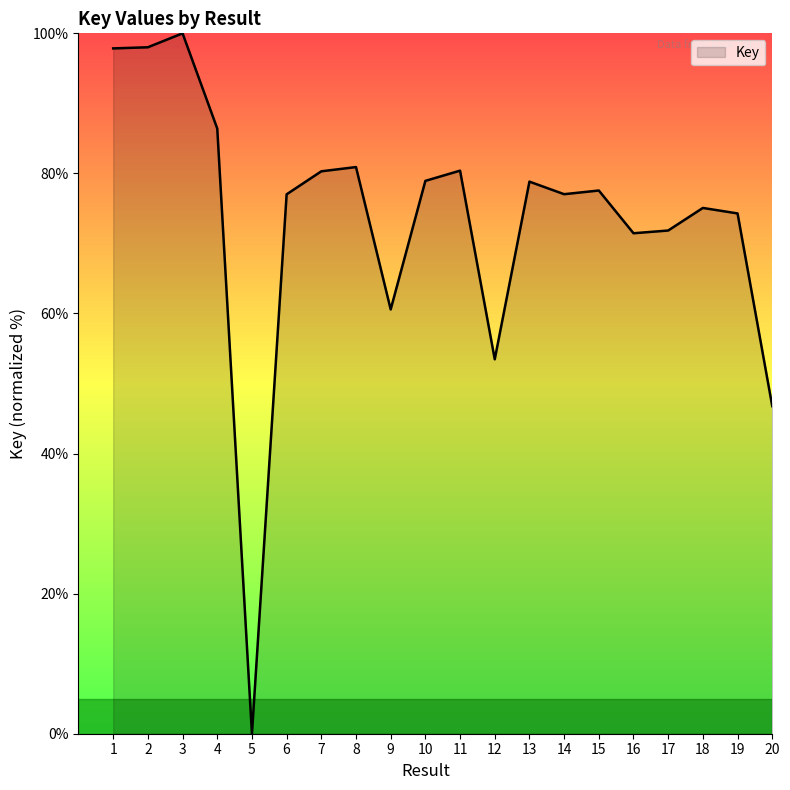

What is the change in value from 5 to 16?

+71.5